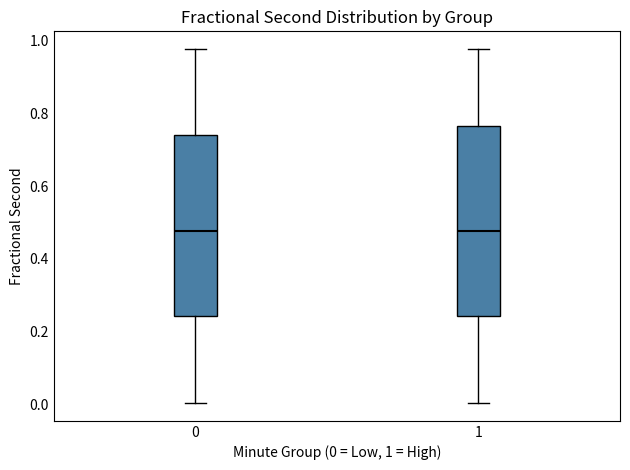

Where is the upper edge of the box at x = 1 on the y-axis? The values are not printed on the chart, so give them approximately, as read against the axis.

0.76